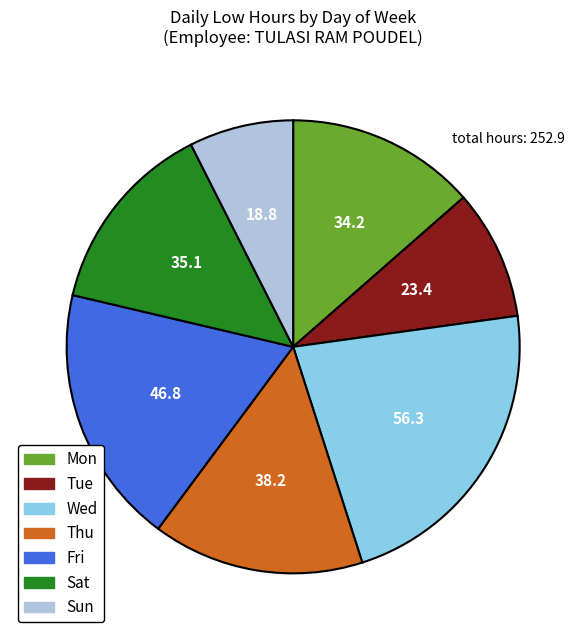

How many segments does this pie chart have?

7